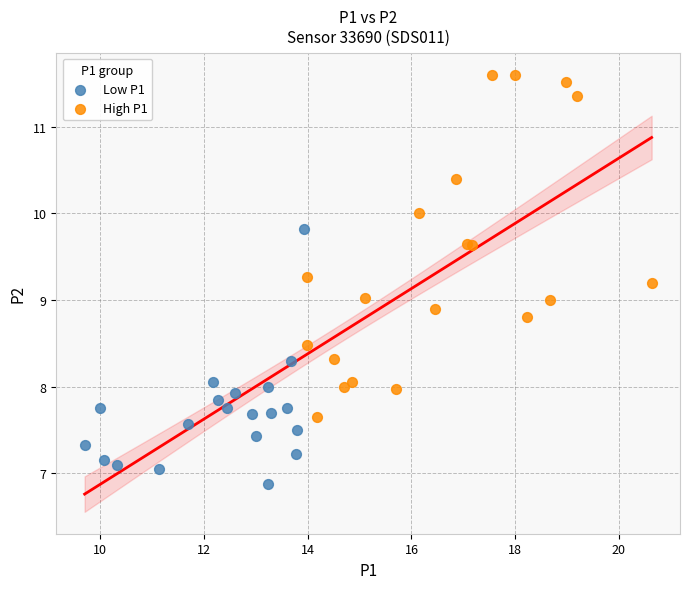

What are all the series names shown in the legend?

Low P1, High P1